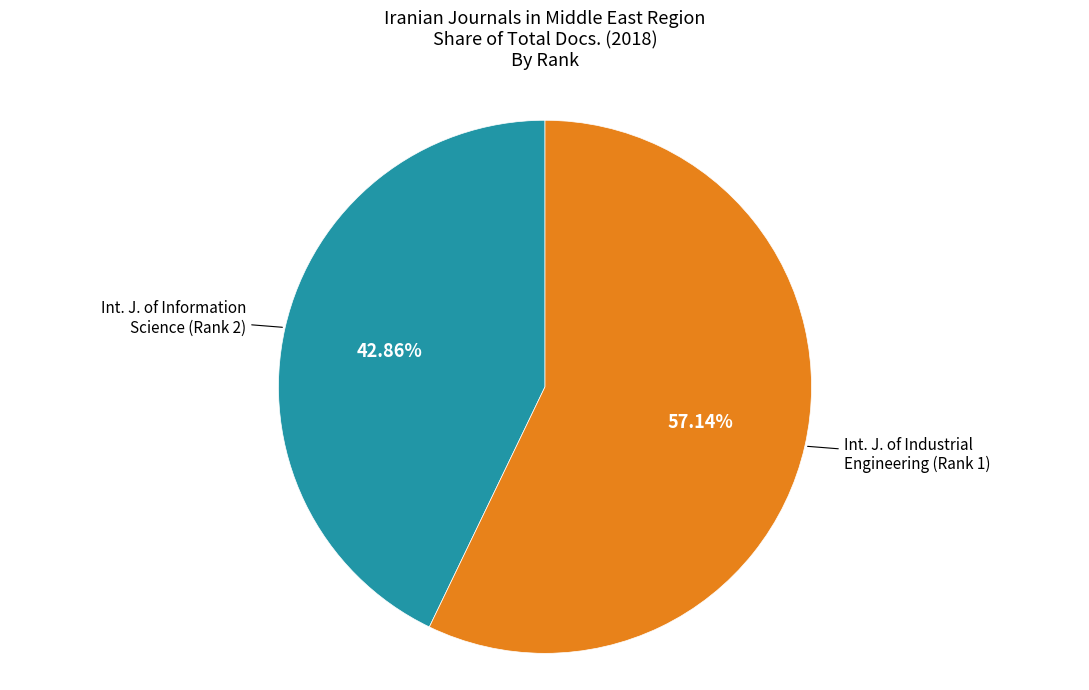

Is there any slice that represents more than half of the pie?

Yes